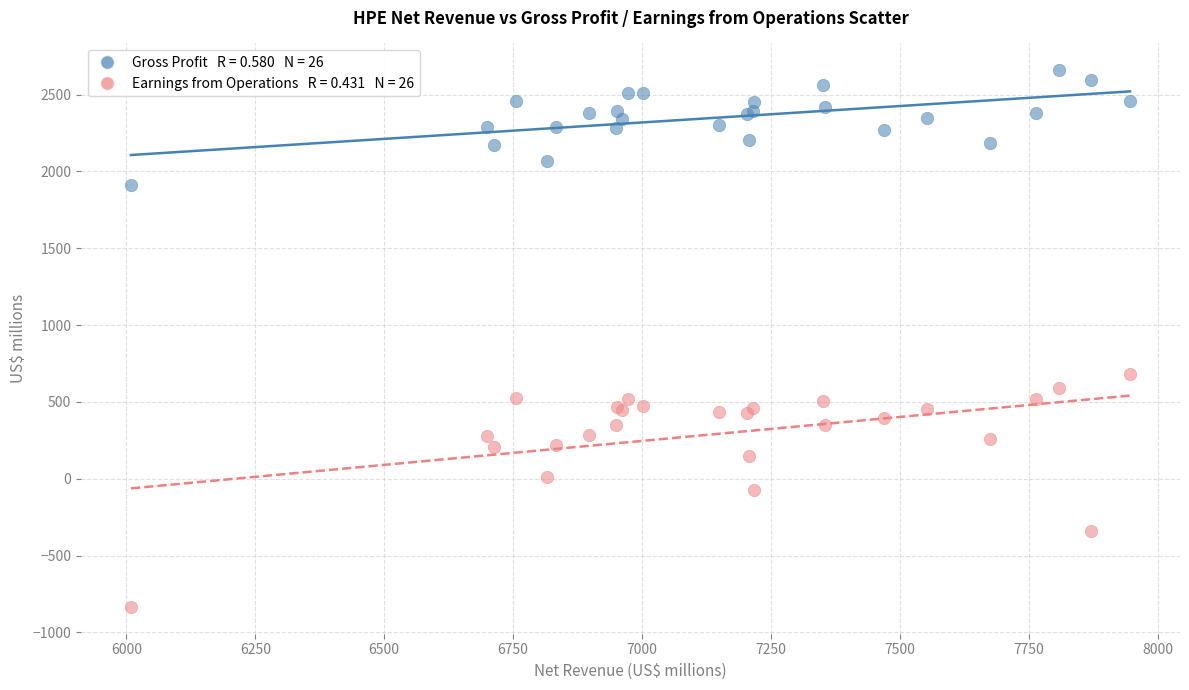

Across all series, what Y value is closest to 912?

684